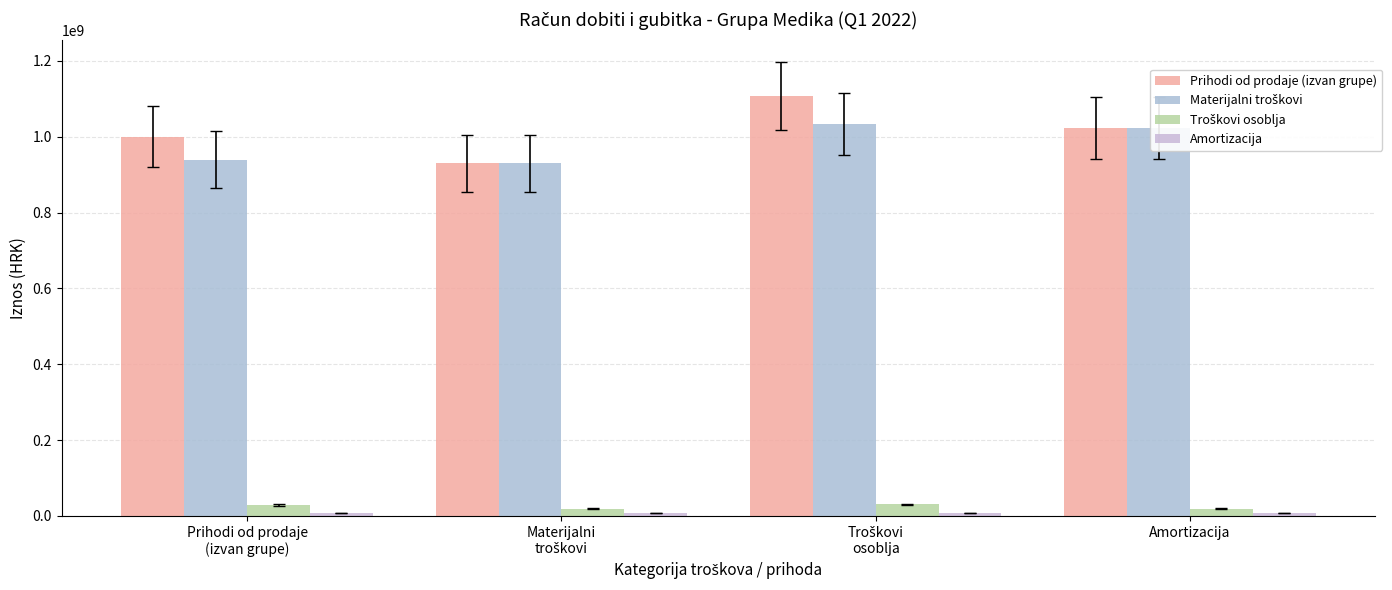

How many bars are there in each group?

4